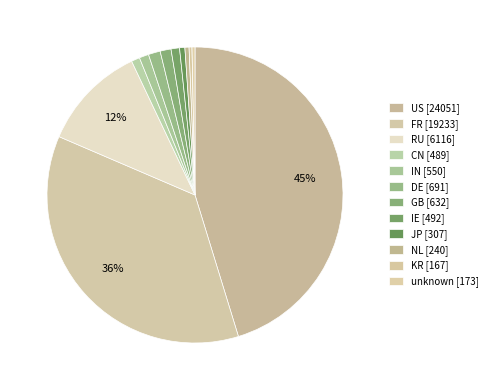

What is the smallest slice in the pie chart?

KR